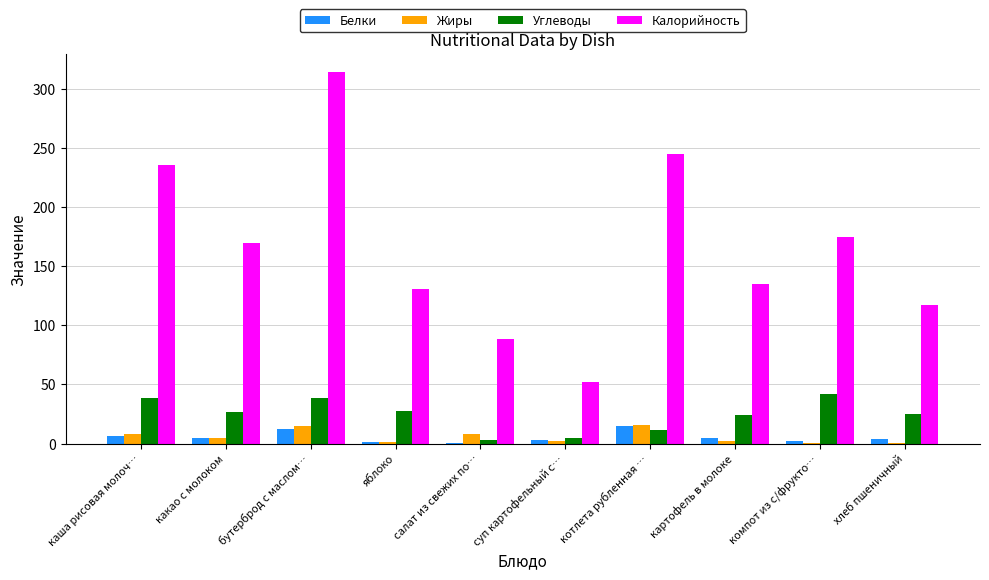

Count the number of data series in this chart.

4